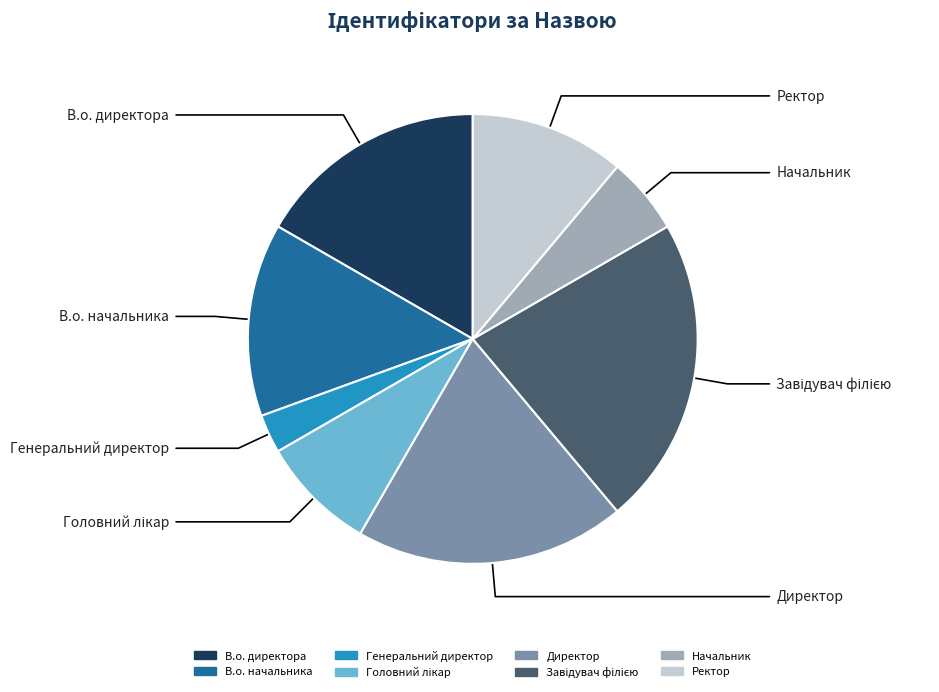

The Ректор slice represents 4% of the pie. True or false?

False